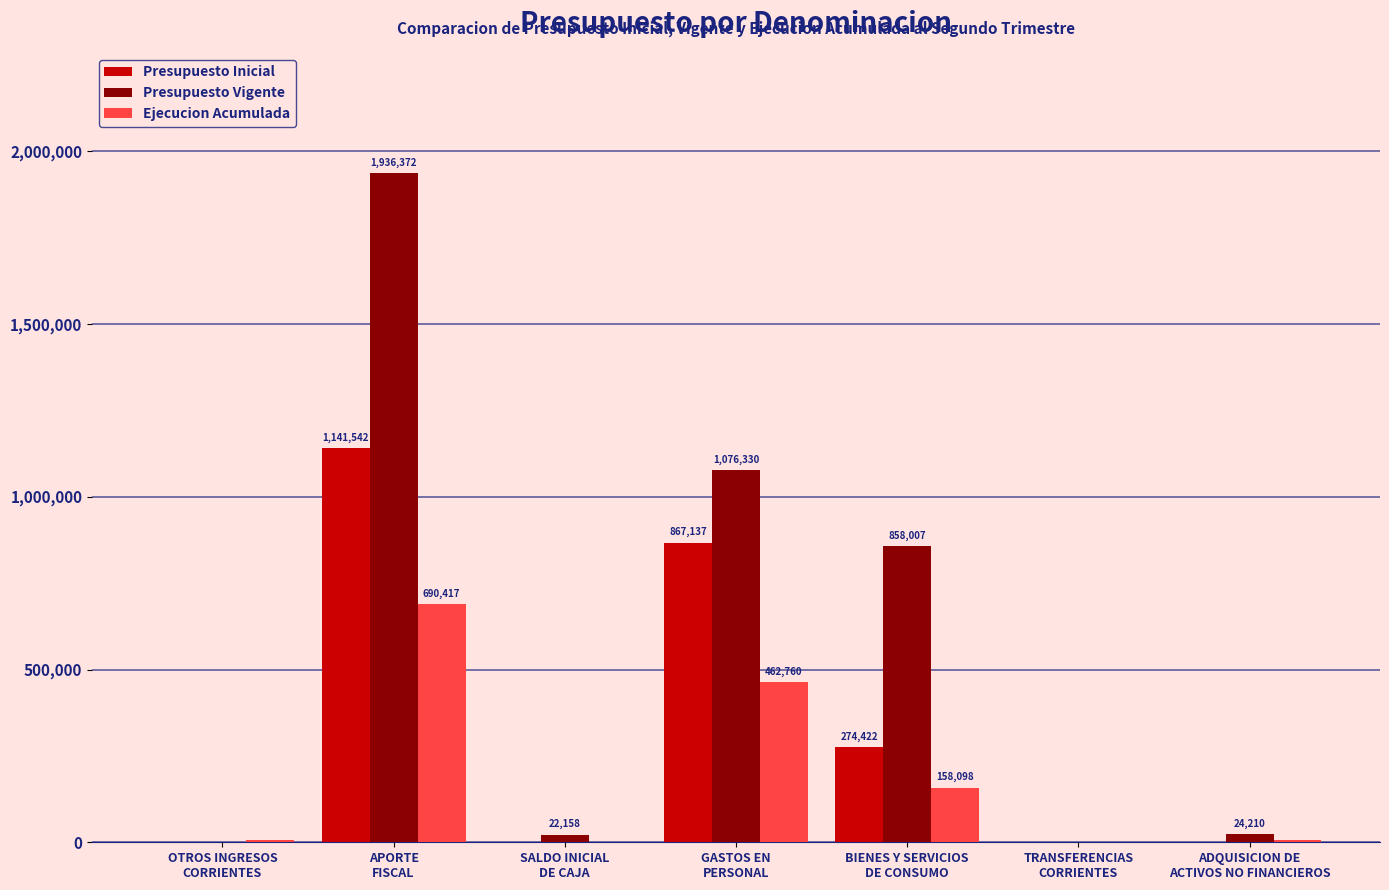

What is the sum of all Presupuesto Vigente values?

3917114